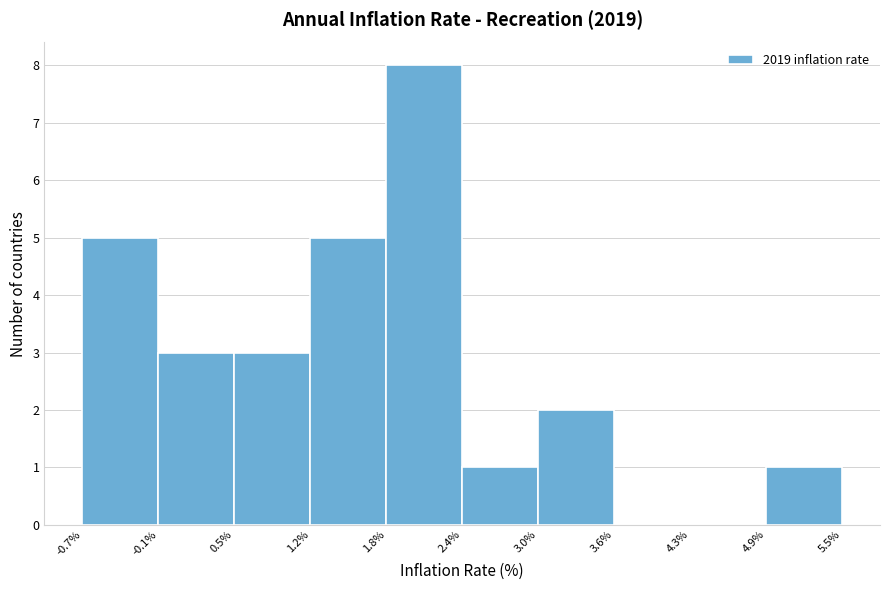

Reading left to right, list every bar in this chart as the range it spans on the x-axis followed by its height. The values are not printed on the chart, so give them approximately, as read against the axis.

-0.7% to -0.1%: 5
-0.1% to 0.5%: 3
0.5% to 1.2%: 3
1.2% to 1.8%: 5
1.8% to 2.4%: 8
2.4% to 3.0%: 1
3.0% to 3.6%: 2
3.6% to 4.3%: 0
4.3% to 4.9%: 0
4.9% to 5.5%: 1